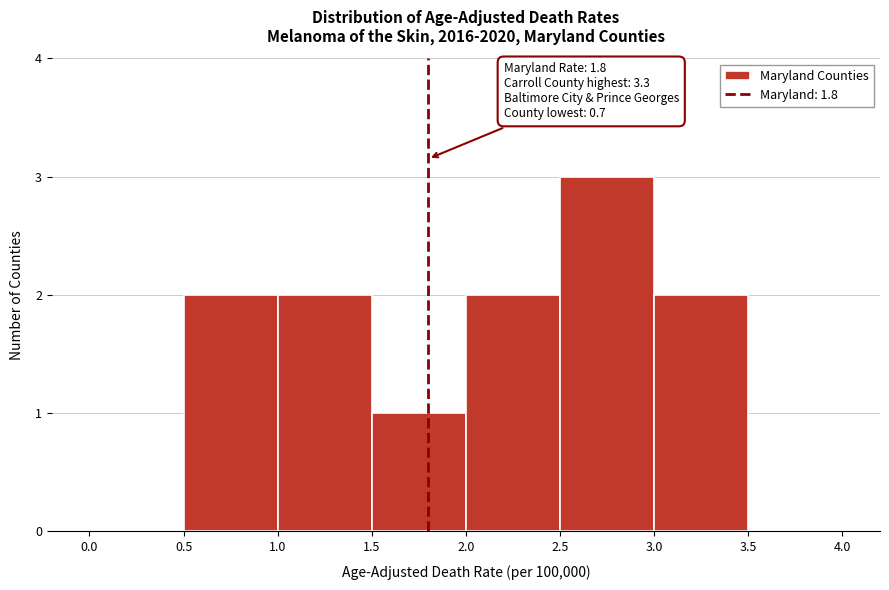

Over which range of the x-axis is the bar tallest?

2.5 to 3.0